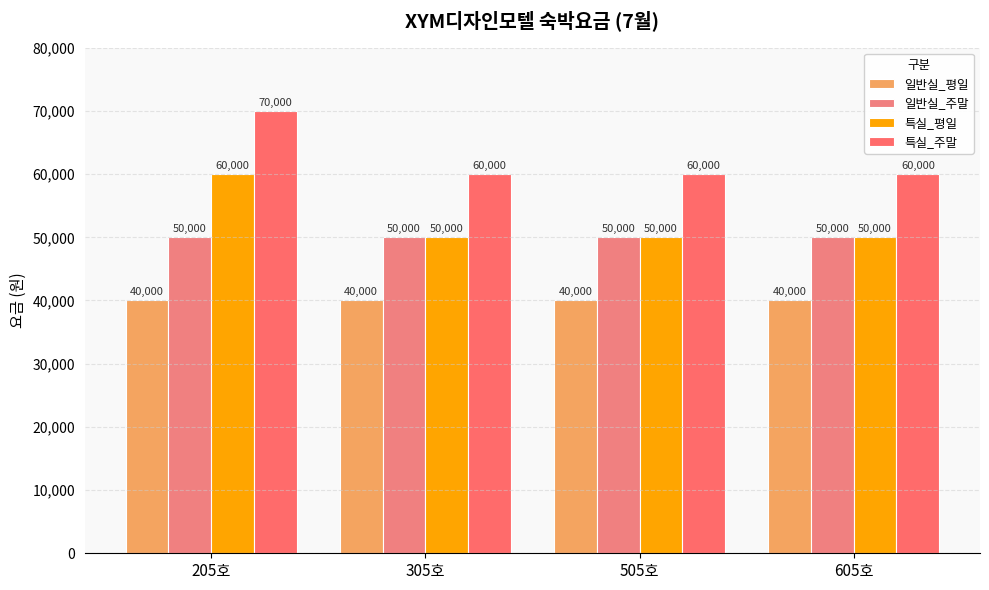

What is the minimum value shown in the chart?

40000